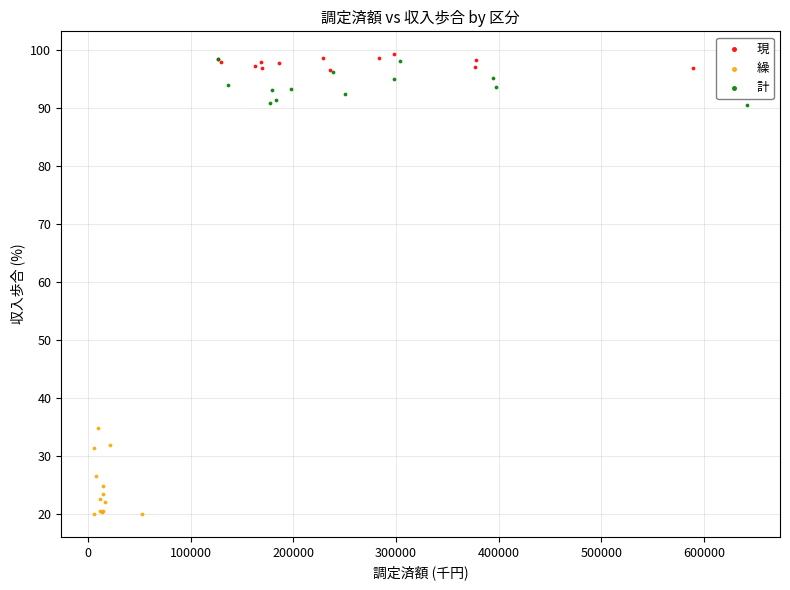

Which series has the widest spread of Y values?

繰